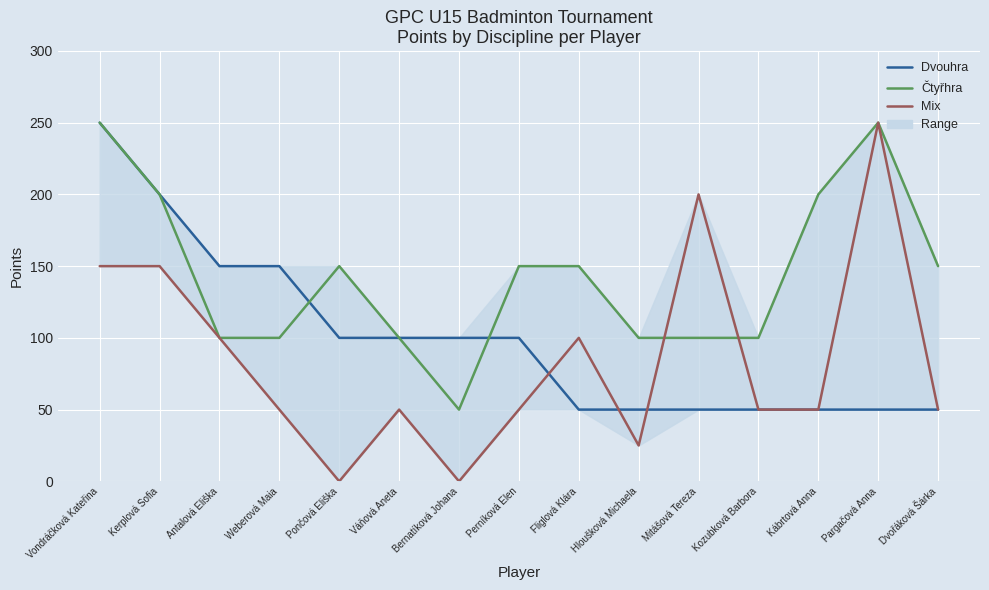

Where do Dvouhra and Mix first cross each other?

Perníková Elen and Fliglová Klára